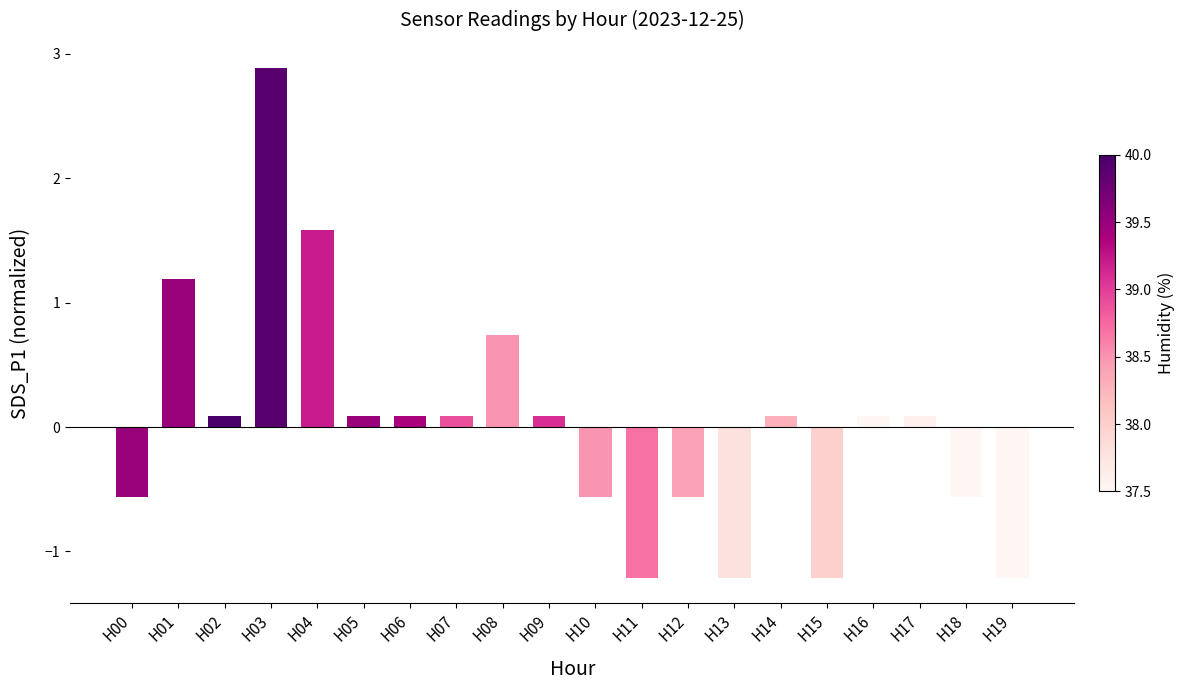

What is the difference between the maximum and minimum values?

4.1